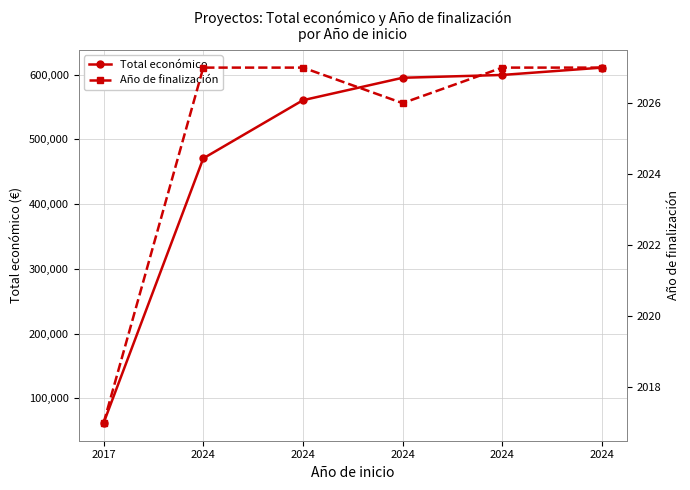

True or false: Año de finalización and Total económico cross at least once.

False